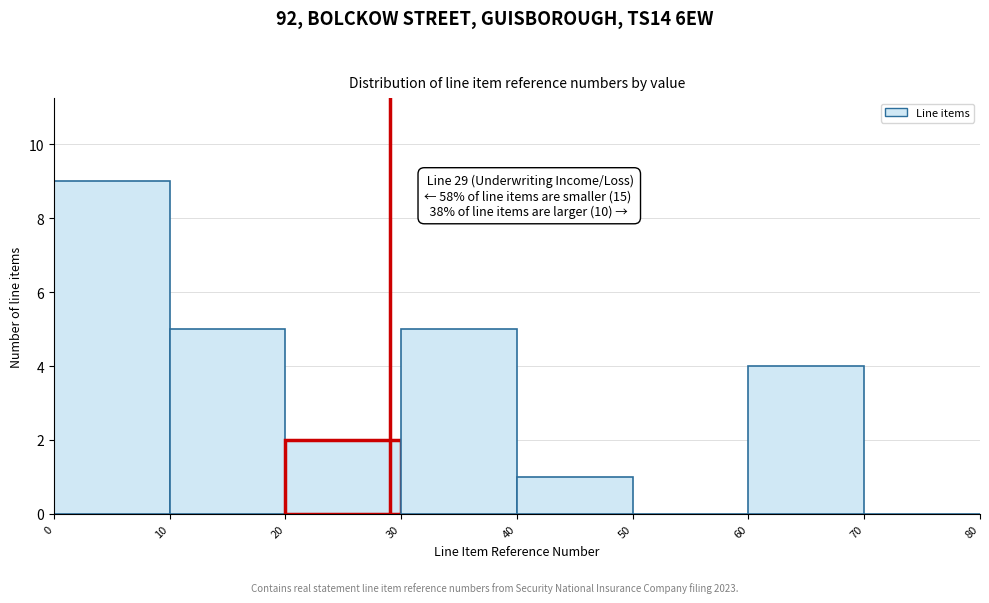

Over which range of the x-axis is the bar tallest?

0 to 10